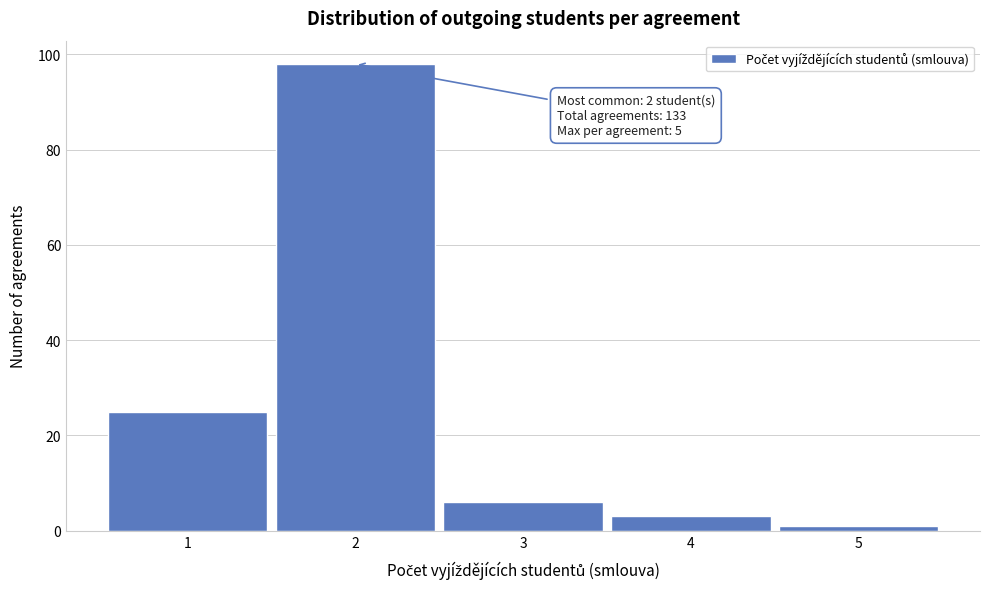

Reading left to right, list all the values displayed in this chart.

25	98	6	3	1